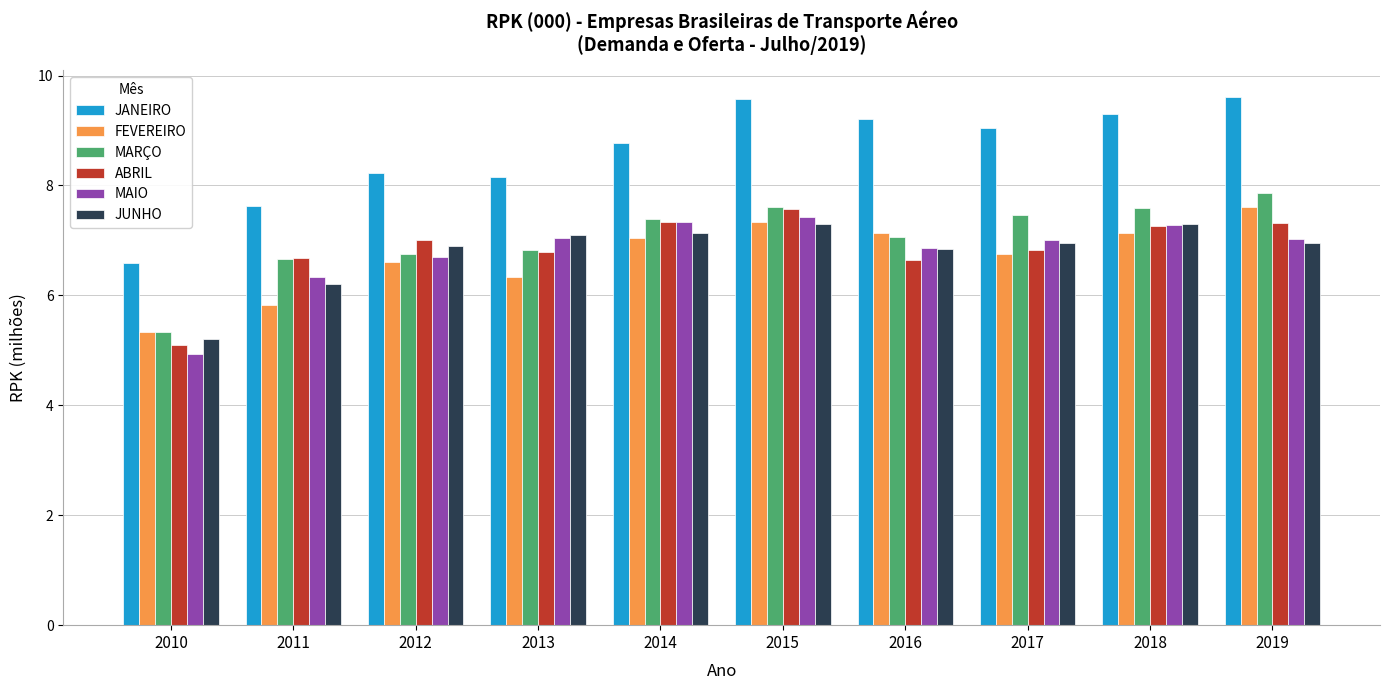

What is the difference between the second highest and second lowest values in the MARÇO series?

0.9